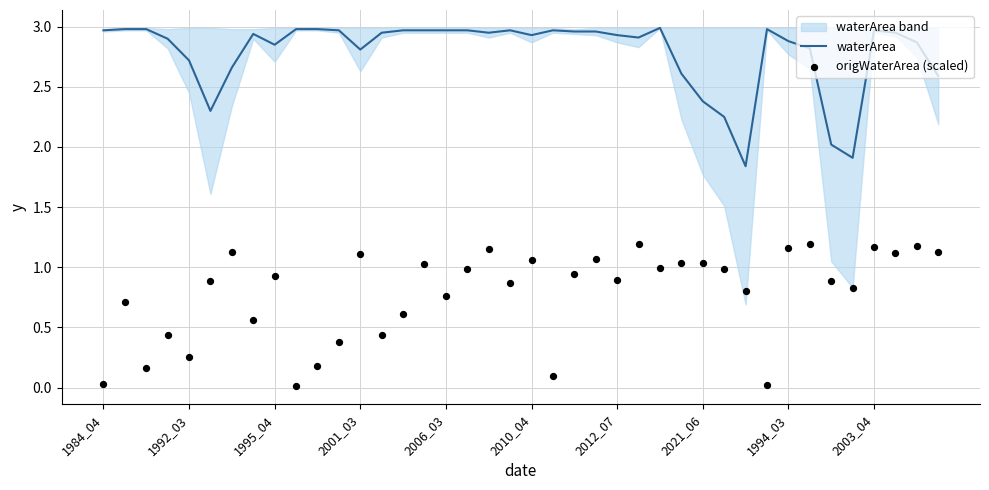

What is the total value across all series at 37?

4.1